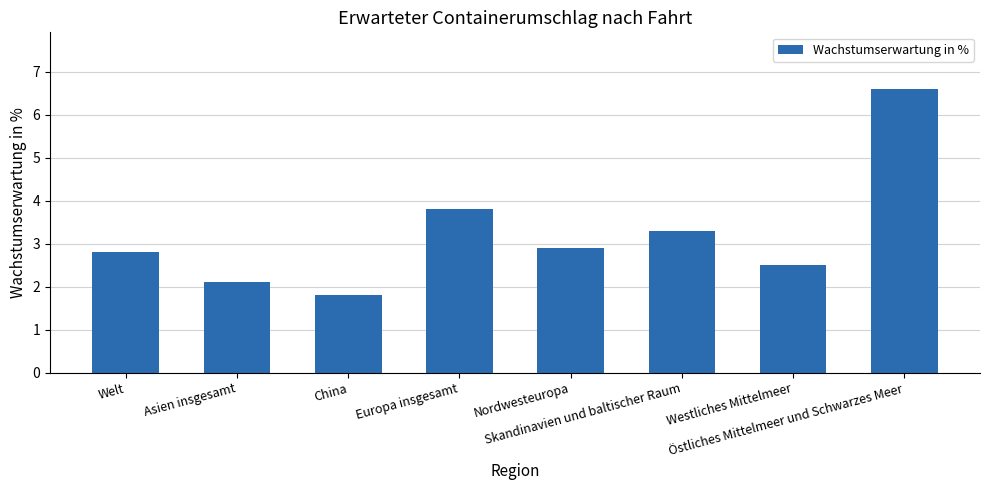

How many data points are above 2?

7